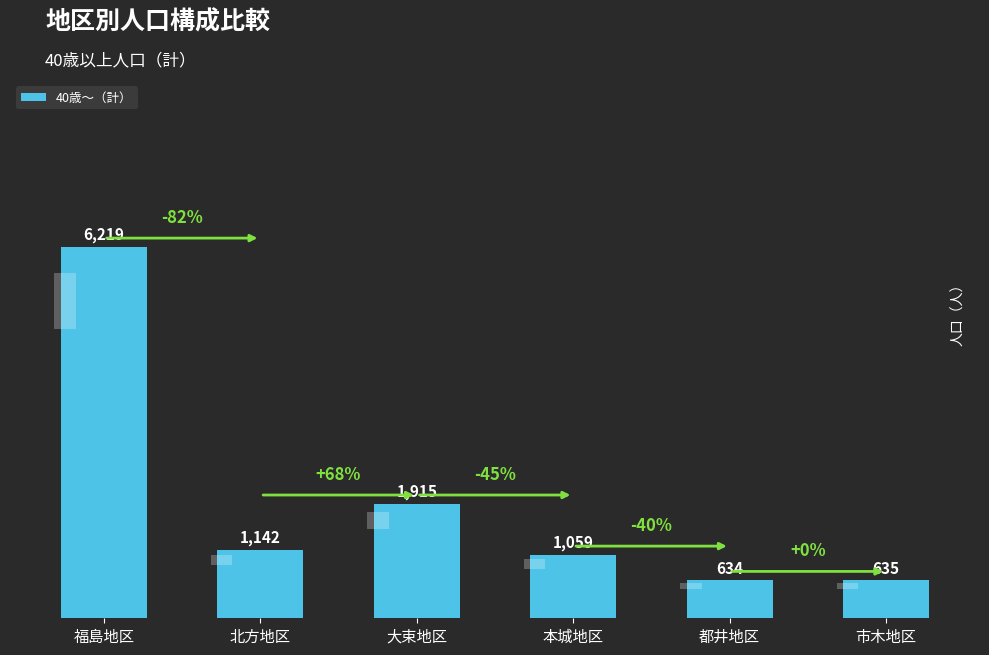

The chart shows a value of 6219 at 福島地区. True or false?

True